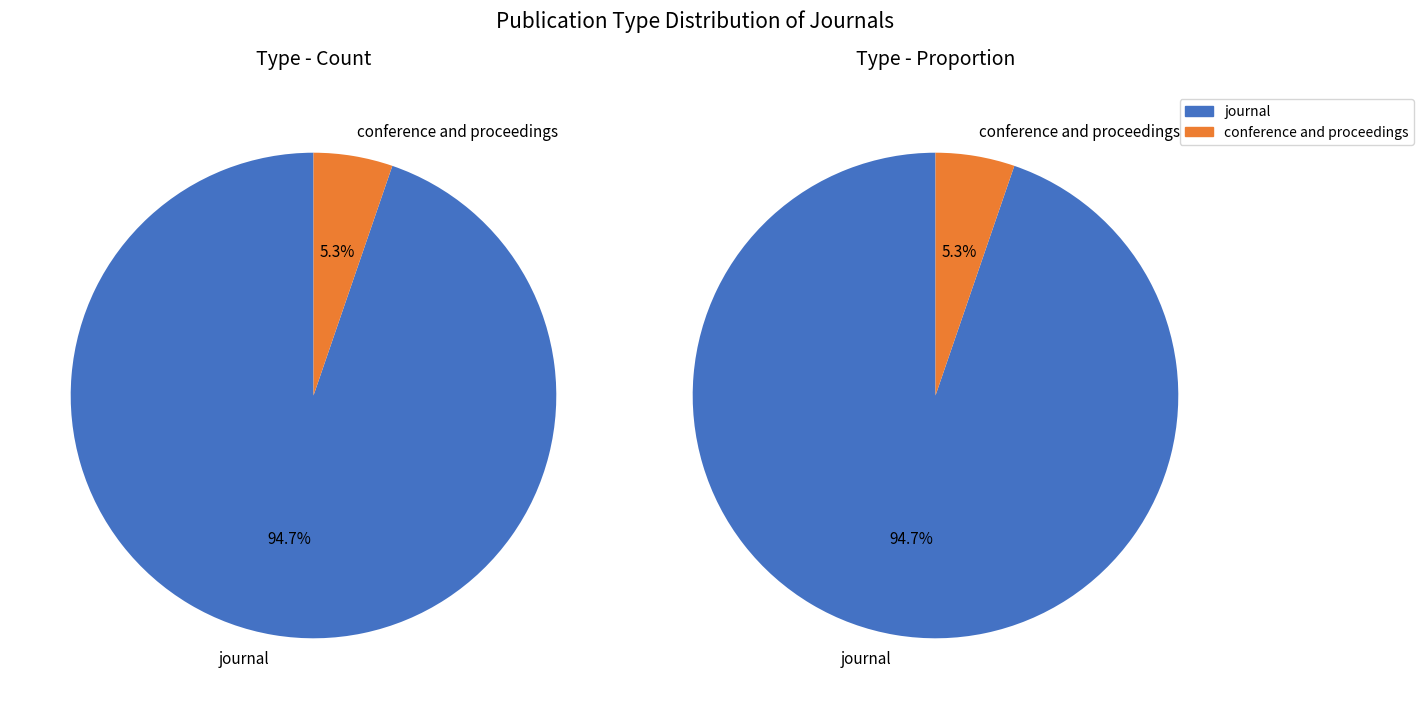

Count the number of slices in the pie.

2